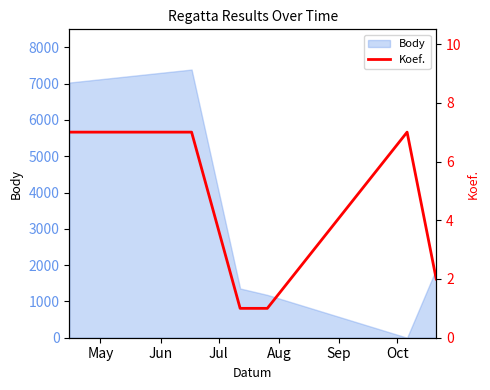

What is the difference between the values at Jul and May?

6